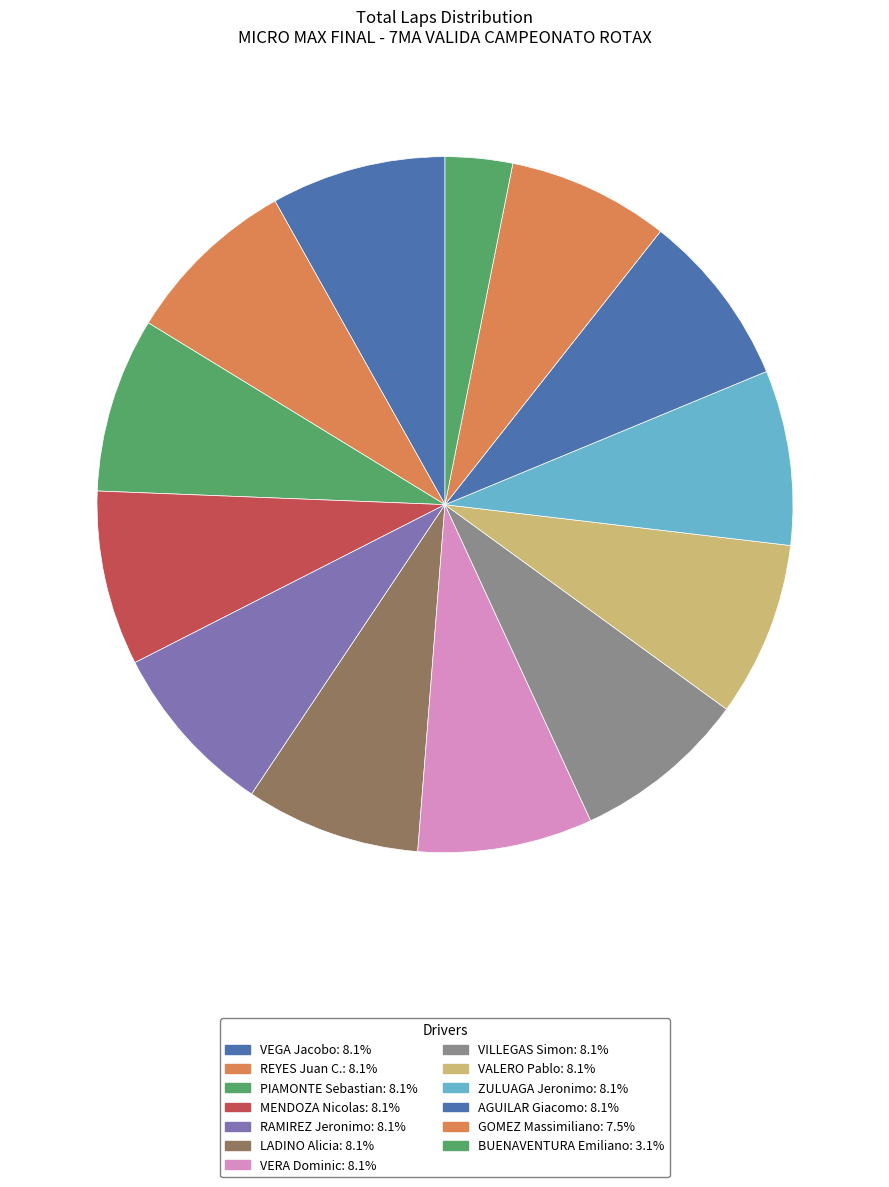

How many segments does this pie chart have?

13